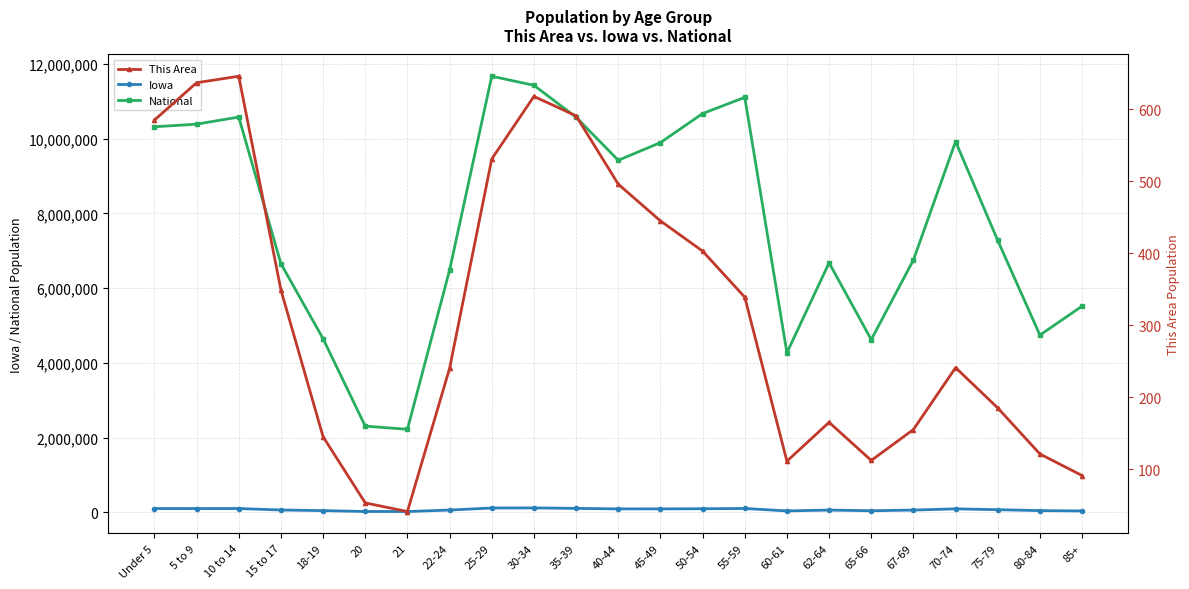

What is the difference between the This Area values at 18-19 and Under 5?

440